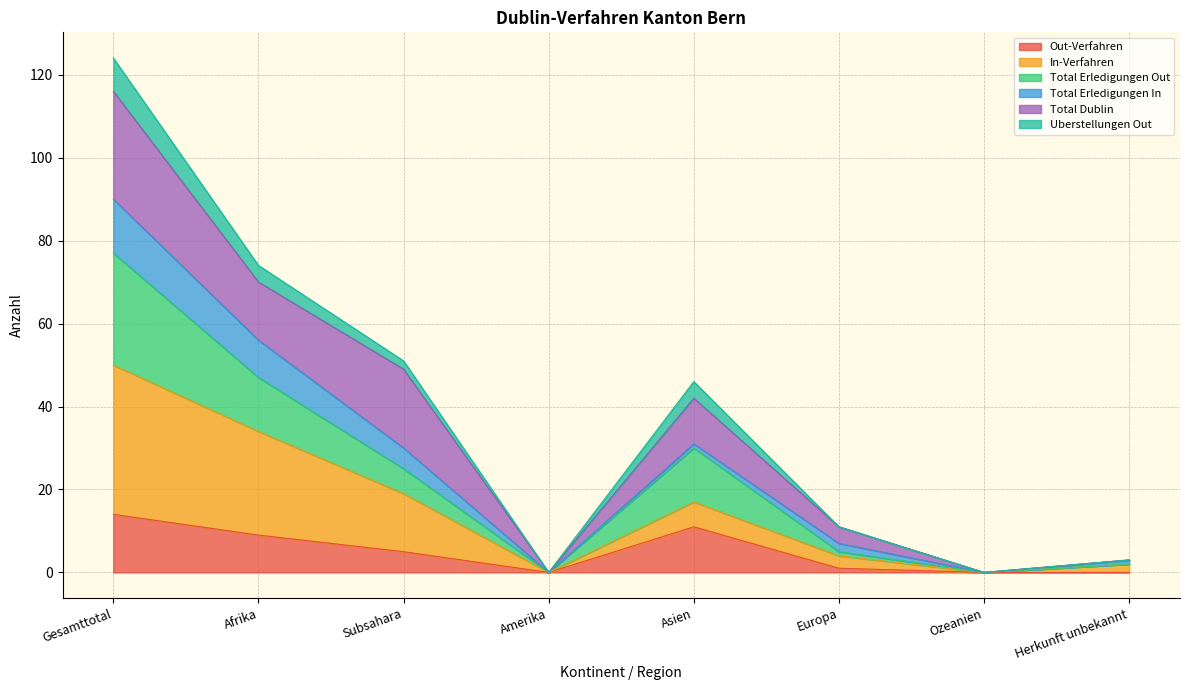

The value of Out-Verfahren at Ozeanien is -8. True or false?

False